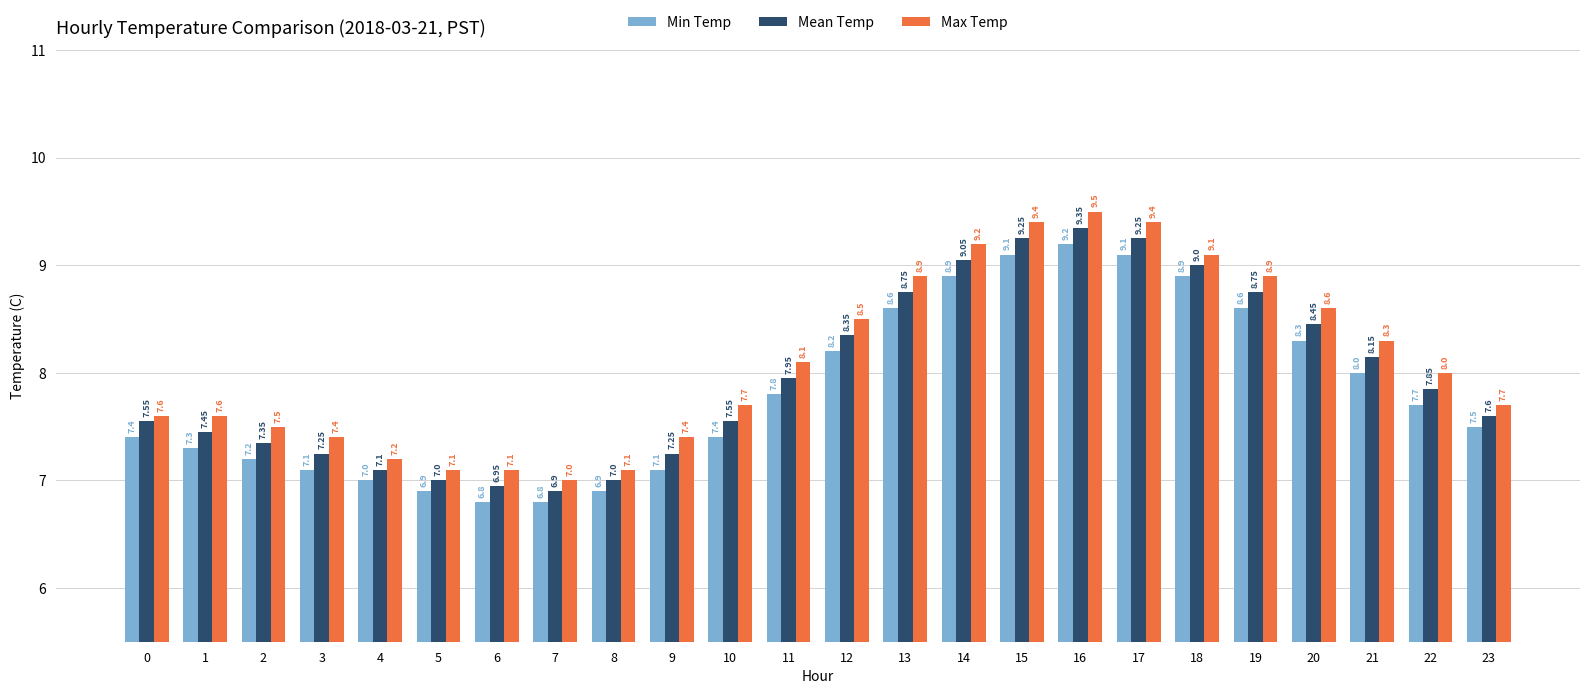

What is the value of the Max Temp bar at the 10th from the left?

7.4